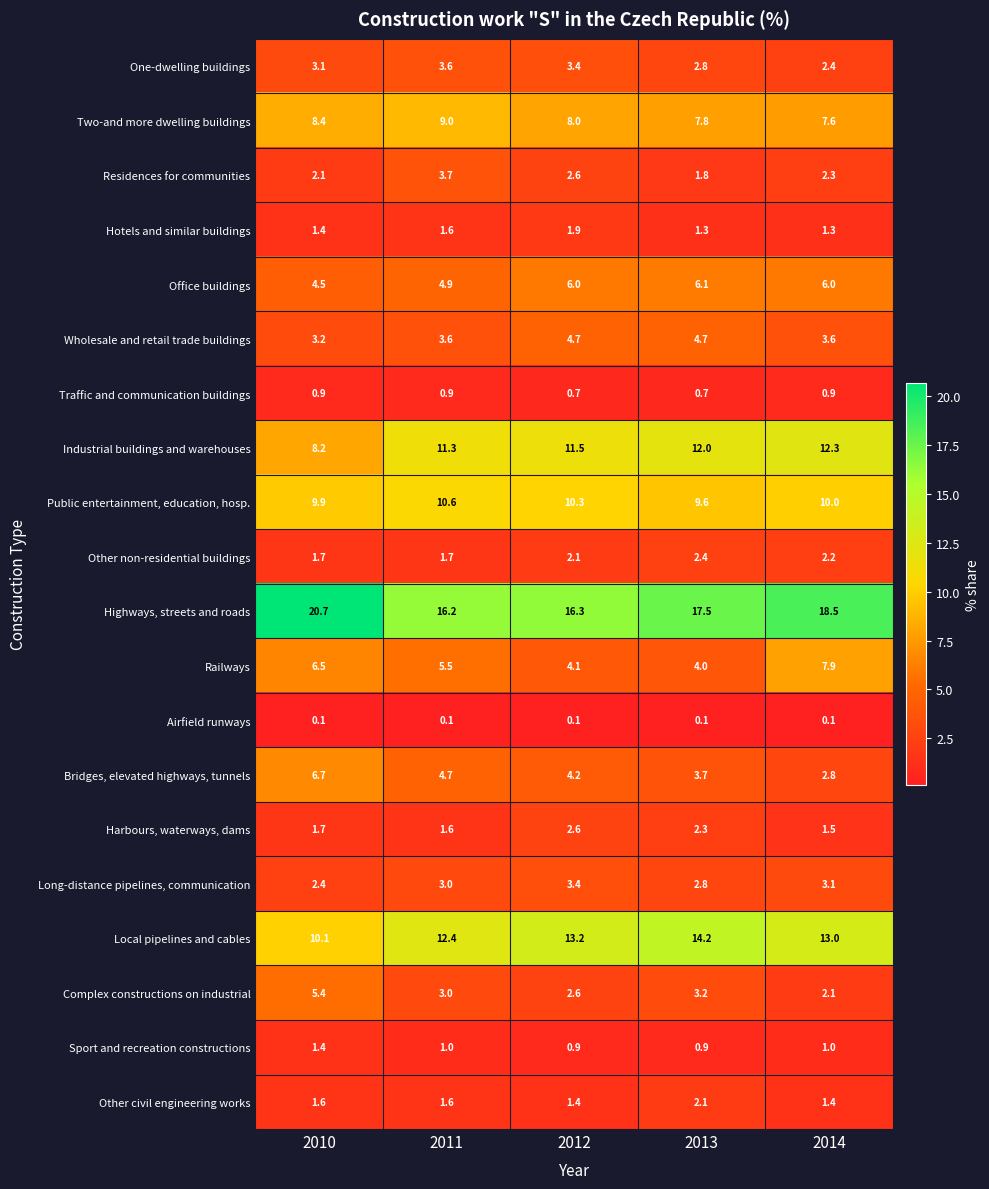

What value does the Public entertainment, education, hosp. series have at 2011?

10.6